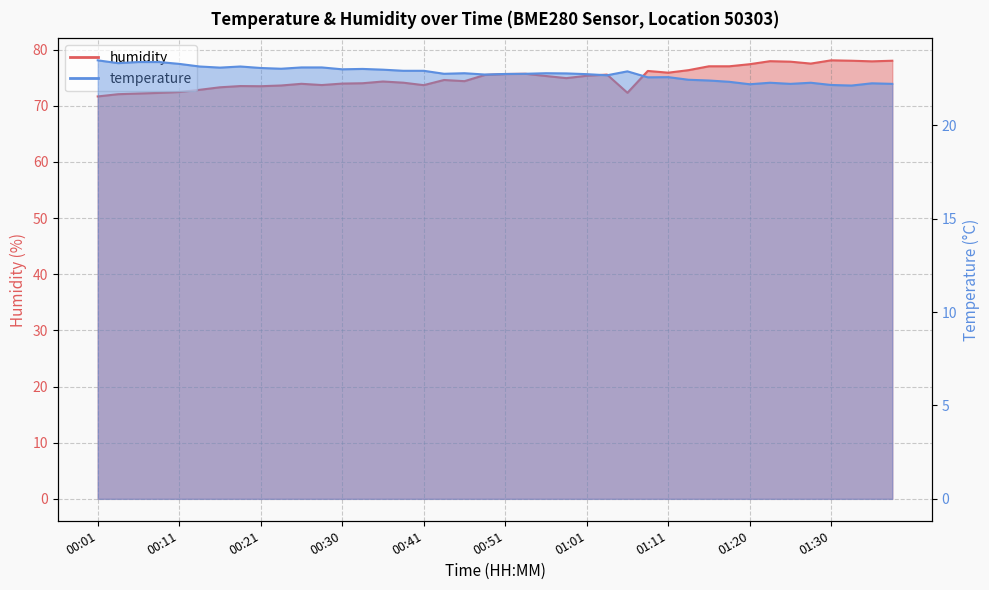

Where is the first local minimum for humidity?

00:21